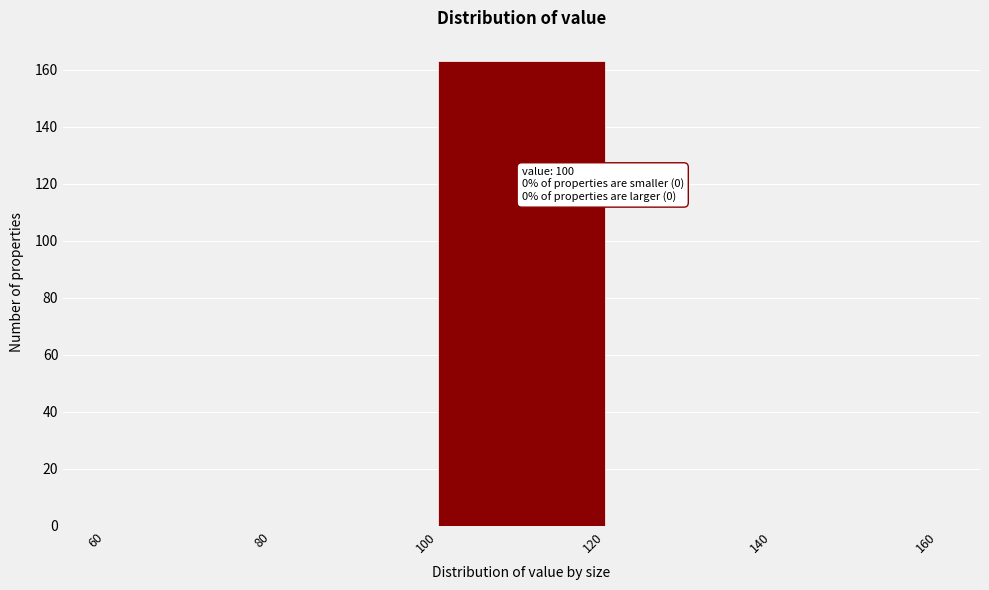

Over which range of the x-axis is the bar tallest?

100 to 120